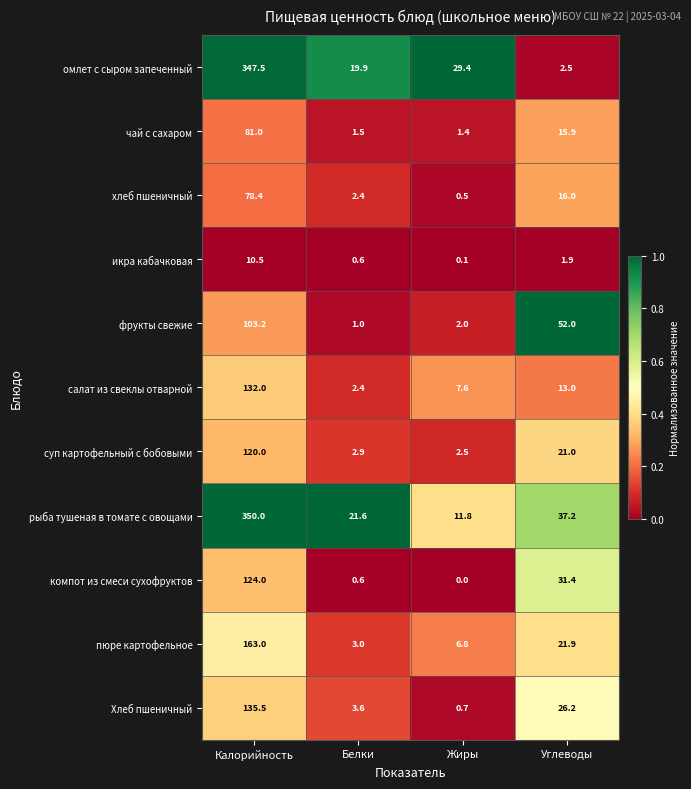

What is the difference between the highest and lowest values at Калорийность?

339.5